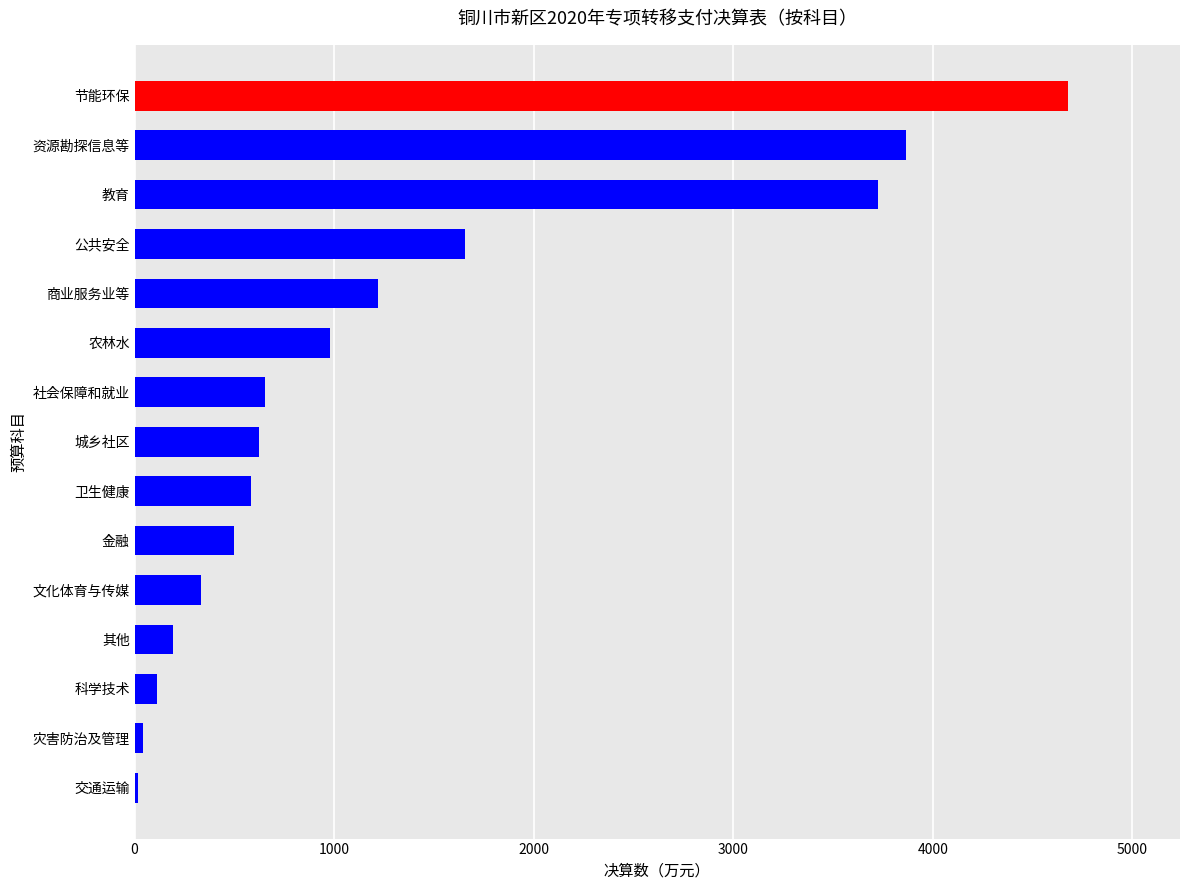

Which has a higher value, 社会保障和就业 or 公共安全?

公共安全